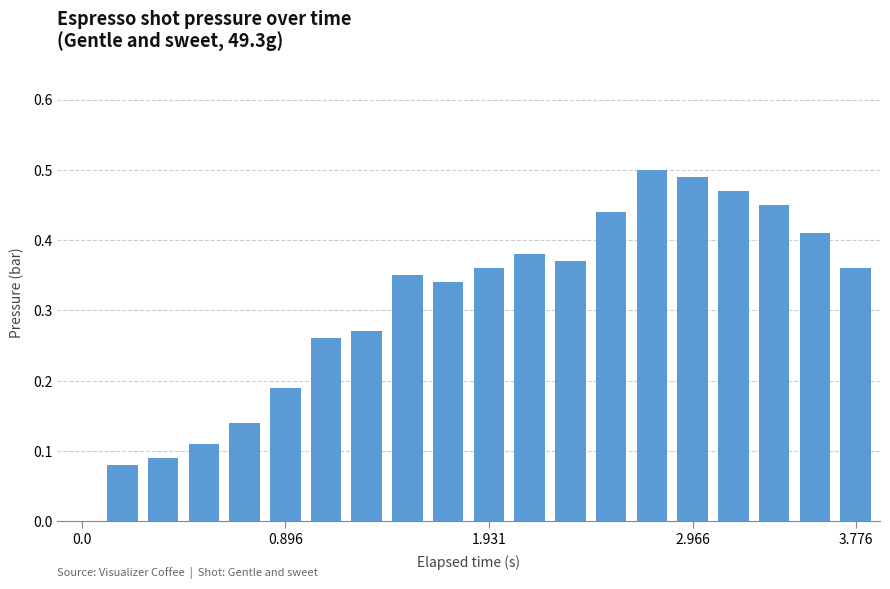

What is the sum of all values?

6.1